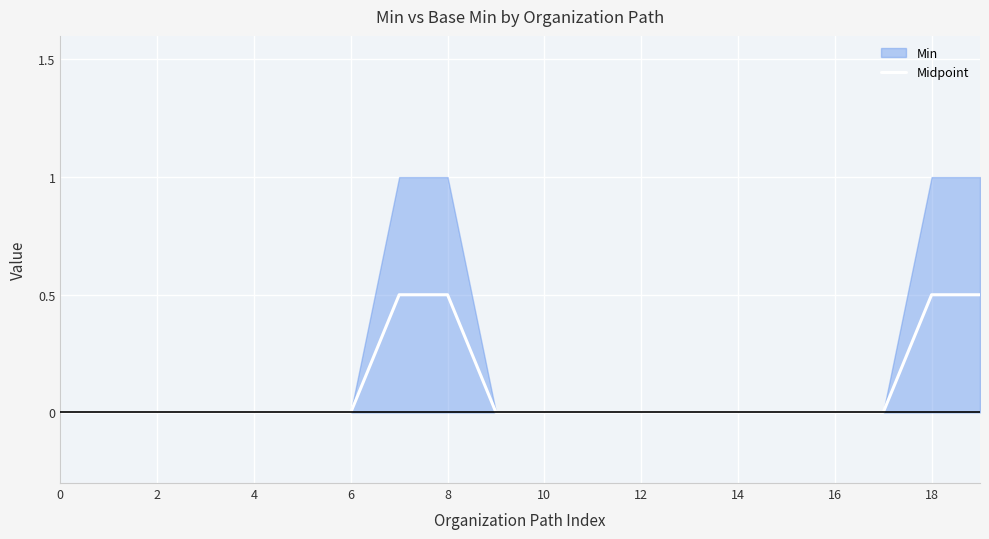

How many values are above zero?

4